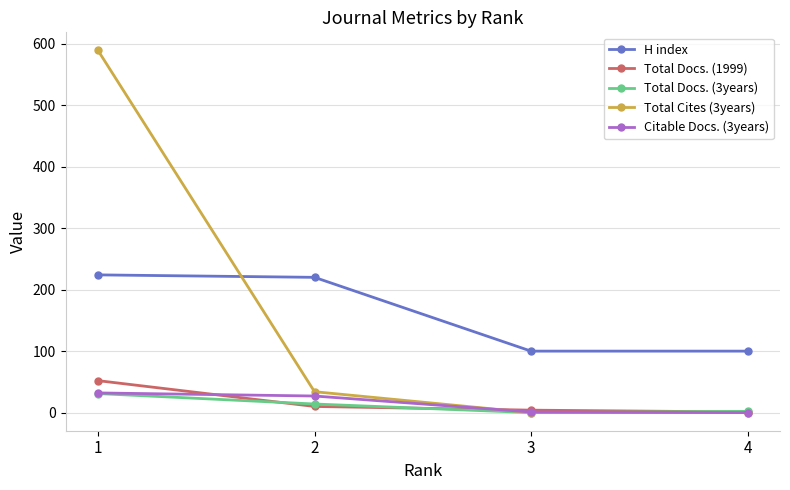

Does the chart display data point markers on the line(s)?

Yes